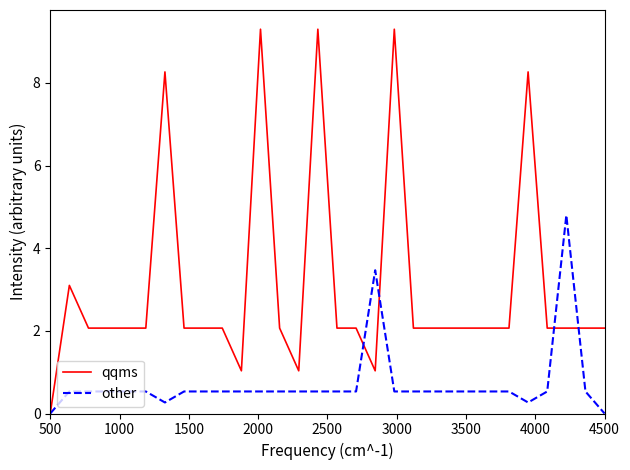

Rank the series by their average value, from highest to lowest.

qqms, other